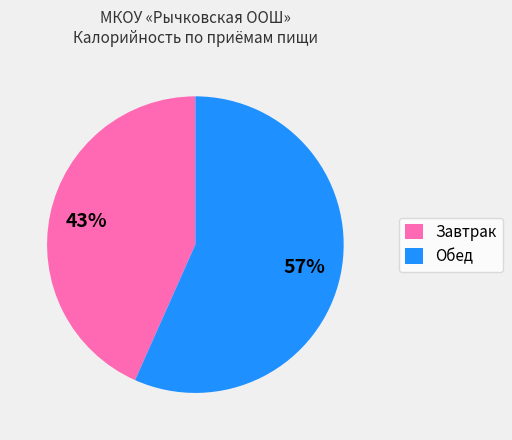

Is there any slice that represents more than half of the pie?

Yes